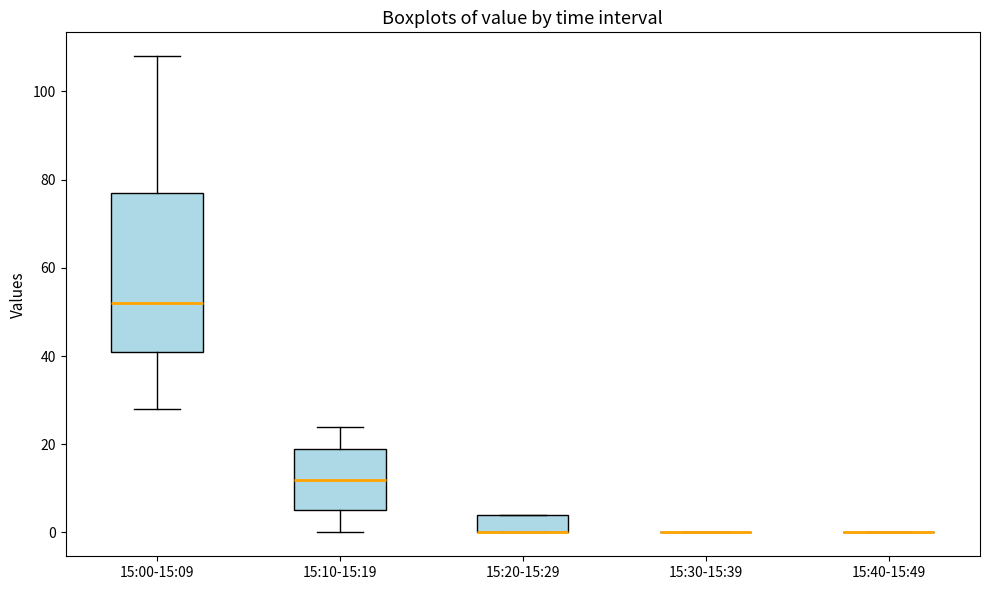

Where is the lower edge of the box for 15:20-15:29 on the y-axis? The values are not printed on the chart, so give them approximately, as read against the axis.

0